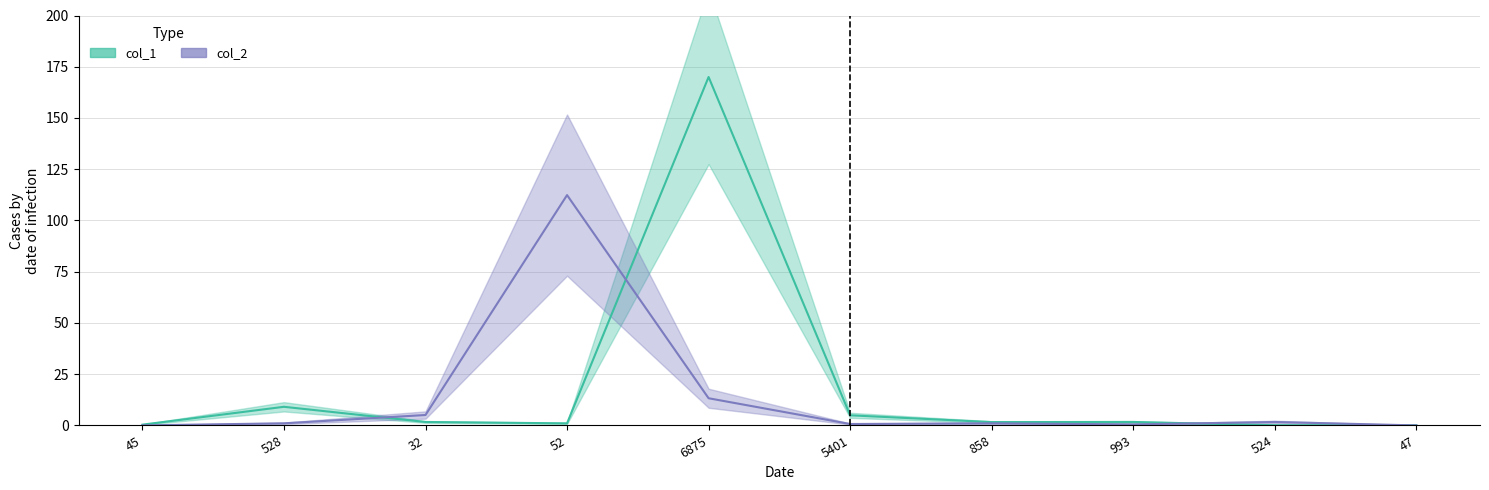

Which series has the largest range (max minus min)?

col_1